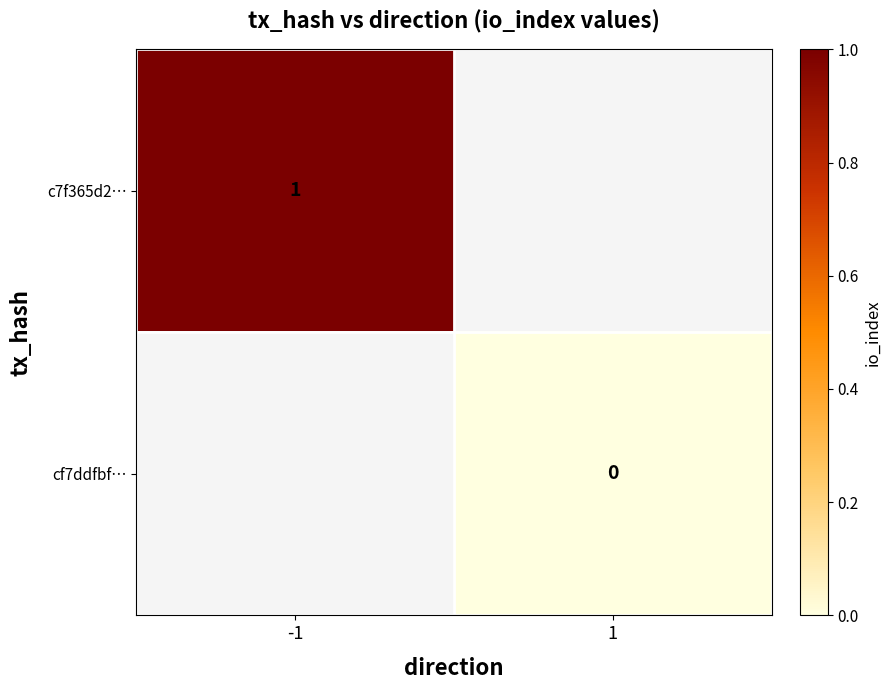

Is the value of c7f365d2… at -1 greater than the value of cf7ddfbf… at 1?

Yes